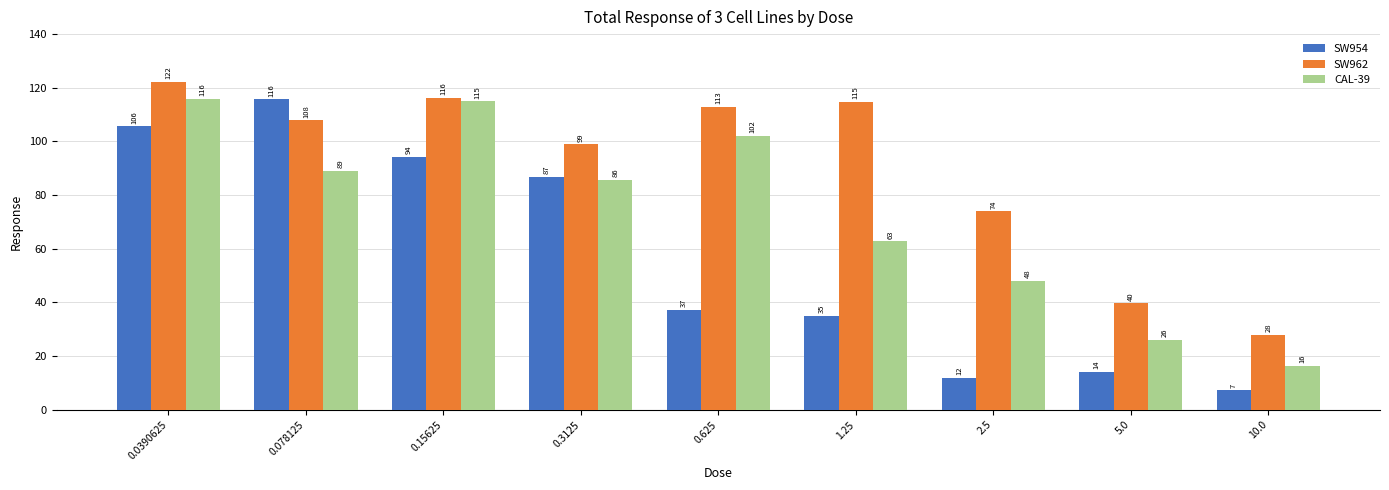

Count the number of categories in the chart.

9